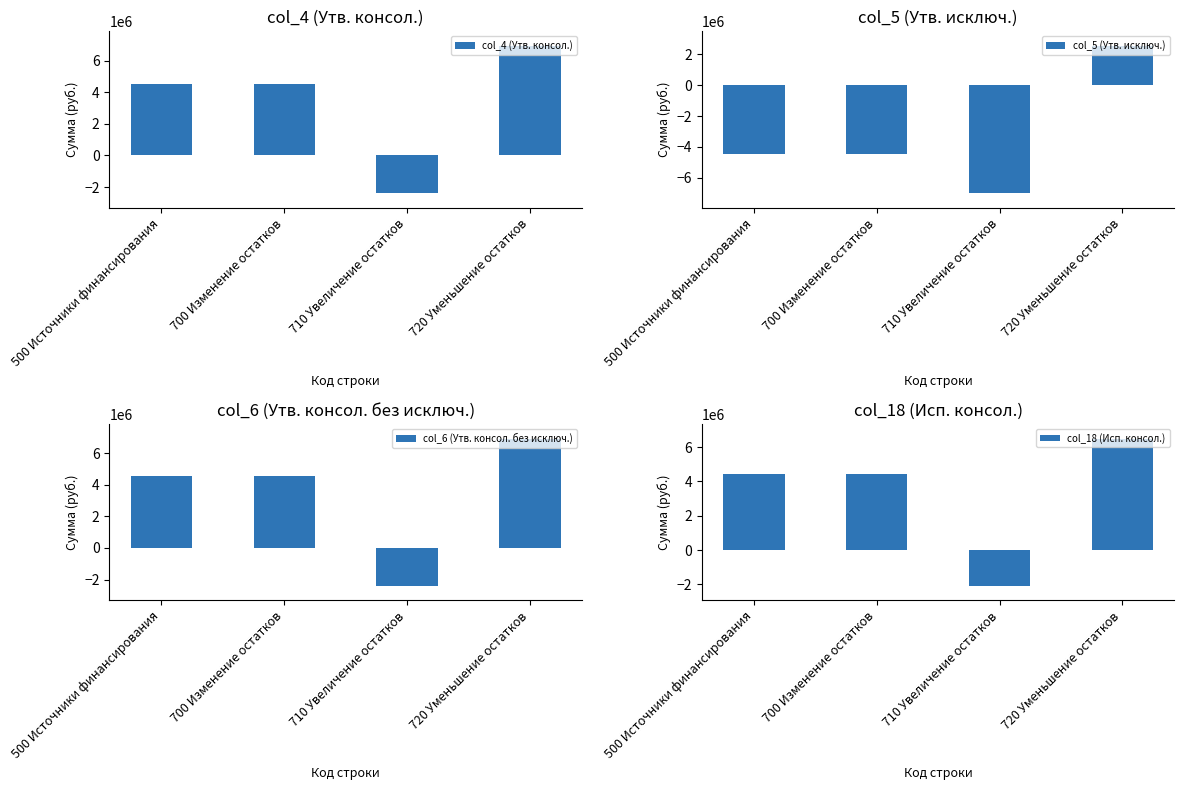

Where is col_6 (Утв. консол. без исключ.) nearest to the value 2275402?

500 Источники финансирования